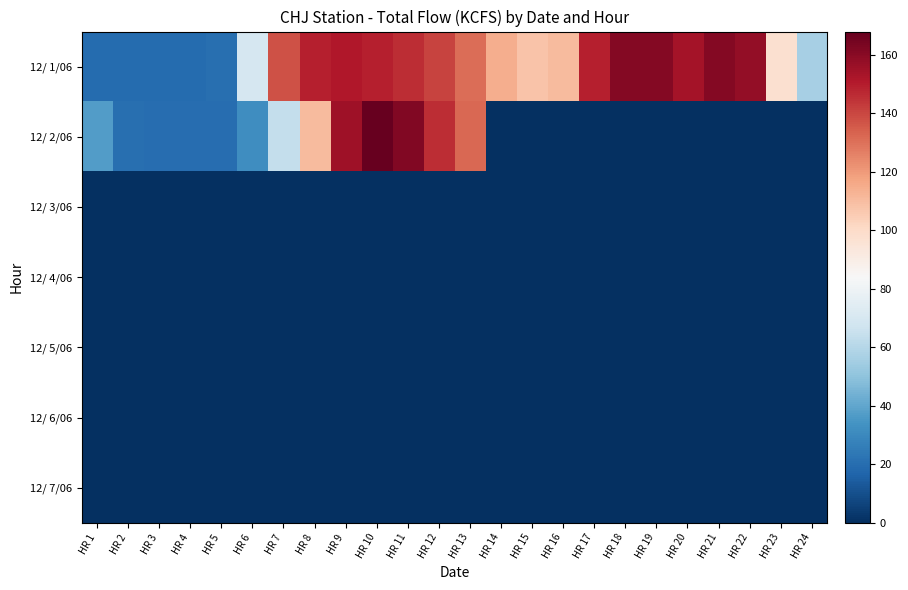

Reading left to right, extract all data points from this chart.

12/ 1/06: HR 1=19.5	HR 2=19.3	HR 3=19.4	HR 4=19.5	HR 5=20.8	HR 6=70.0	HR 7=137.1	HR 8=149.3	HR 9=151.0	HR 10=149.2	HR 11=145.9	HR 12=140.6	HR 13=131.0	HR 14=114.3	HR 15=108.1	HR 16=110.7	HR 17=149.1	HR 18=160.8	HR 19=160.8	HR 20=153.9	HR 21=160.7	HR 22=157.5	HR 23=97.7	HR 24=55.8
12/ 2/06: HR 1=37.3	HR 2=20.9	HR 3=20.2	HR 4=19.8	HR 5=19.8	HR 6=31.9	HR 7=63.9	HR 8=110.5	HR 9=155.4	HR 10=167.9	HR 11=161.7	HR 12=145.9	HR 13=132.2	HR 14=0.0	HR 15=0.0	HR 16=0.0	HR 17=0.0	HR 18=0.0	HR 19=0.0	HR 20=0.0	HR 21=0.0	HR 22=0.0	HR 23=0.0	HR 24=0.0
12/ 3/06: HR 1=0.0	HR 2=0.0	HR 3=0.0	HR 4=0.0	HR 5=0.0	HR 6=0.0	HR 7=0.0	HR 8=0.0	HR 9=0.0	HR 10=0.0	HR 11=0.0	HR 12=0.0	HR 13=0.0	HR 14=0.0	HR 15=0.0	HR 16=0.0	HR 17=0.0	HR 18=0.0	HR 19=0.0	HR 20=0.0	HR 21=0.0	HR 22=0.0	HR 23=0.0	HR 24=0.0
12/ 4/06: HR 1=0.0	HR 2=0.0	HR 3=0.0	HR 4=0.0	HR 5=0.0	HR 6=0.0	HR 7=0.0	HR 8=0.0	HR 9=0.0	HR 10=0.0	HR 11=0.0	HR 12=0.0	HR 13=0.0	HR 14=0.0	HR 15=0.0	HR 16=0.0	HR 17=0.0	HR 18=0.0	HR 19=0.0	HR 20=0.0	HR 21=0.0	HR 22=0.0	HR 23=0.0	HR 24=0.0
12/ 5/06: HR 1=0.0	HR 2=0.0	HR 3=0.0	HR 4=0.0	HR 5=0.0	HR 6=0.0	HR 7=0.0	HR 8=0.0	HR 9=0.0	HR 10=0.0	HR 11=0.0	HR 12=0.0	HR 13=0.0	HR 14=0.0	HR 15=0.0	HR 16=0.0	HR 17=0.0	HR 18=0.0	HR 19=0.0	HR 20=0.0	HR 21=0.0	HR 22=0.0	HR 23=0.0	HR 24=0.0
12/ 6/06: HR 1=0.0	HR 2=0.0	HR 3=0.0	HR 4=0.0	HR 5=0.0	HR 6=0.0	HR 7=0.0	HR 8=0.0	HR 9=0.0	HR 10=0.0	HR 11=0.0	HR 12=0.0	HR 13=0.0	HR 14=0.0	HR 15=0.0	HR 16=0.0	HR 17=0.0	HR 18=0.0	HR 19=0.0	HR 20=0.0	HR 21=0.0	HR 22=0.0	HR 23=0.0	HR 24=0.0
12/ 7/06: HR 1=0.0	HR 2=0.0	HR 3=0.0	HR 4=0.0	HR 5=0.0	HR 6=0.0	HR 7=0.0	HR 8=0.0	HR 9=0.0	HR 10=0.0	HR 11=0.0	HR 12=0.0	HR 13=0.0	HR 14=0.0	HR 15=0.0	HR 16=0.0	HR 17=0.0	HR 18=0.0	HR 19=0.0	HR 20=0.0	HR 21=0.0	HR 22=0.0	HR 23=0.0	HR 24=0.0